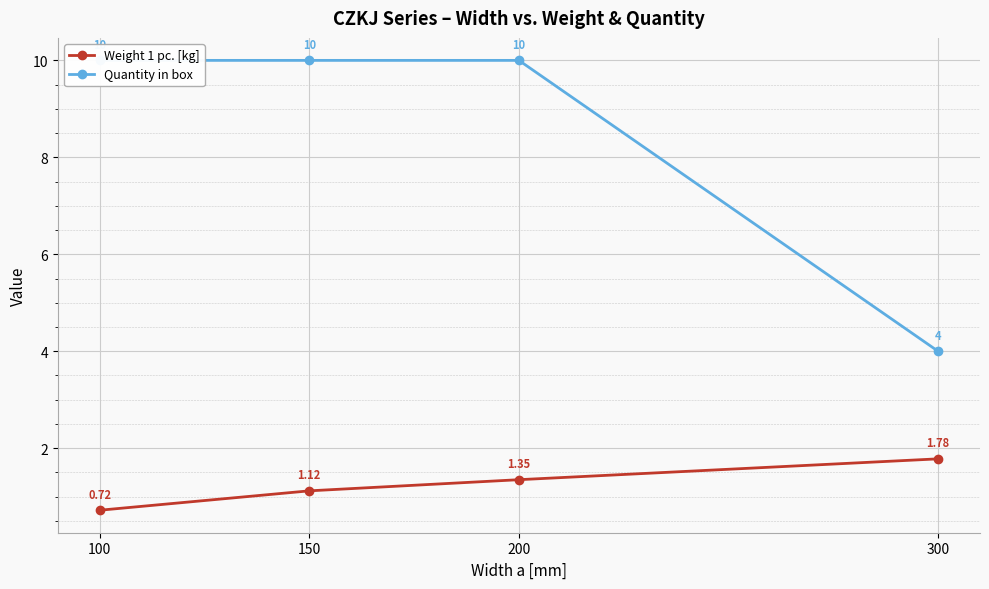

How many categories are shown in the chart?

4